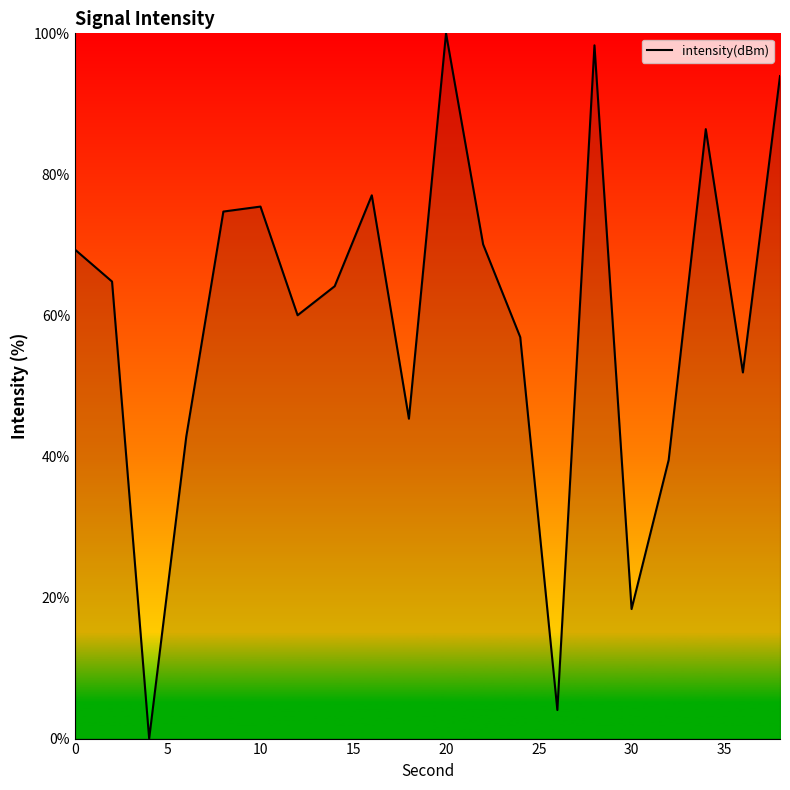

Reading left to right, extract all data points from this chart.

69.3	64.8	0.0	42.8	74.7	75.4	60.0	64.1	77.0	45.4	100.0	70.1	56.9	4.1	98.3	18.4	39.5	86.4	51.9	93.9